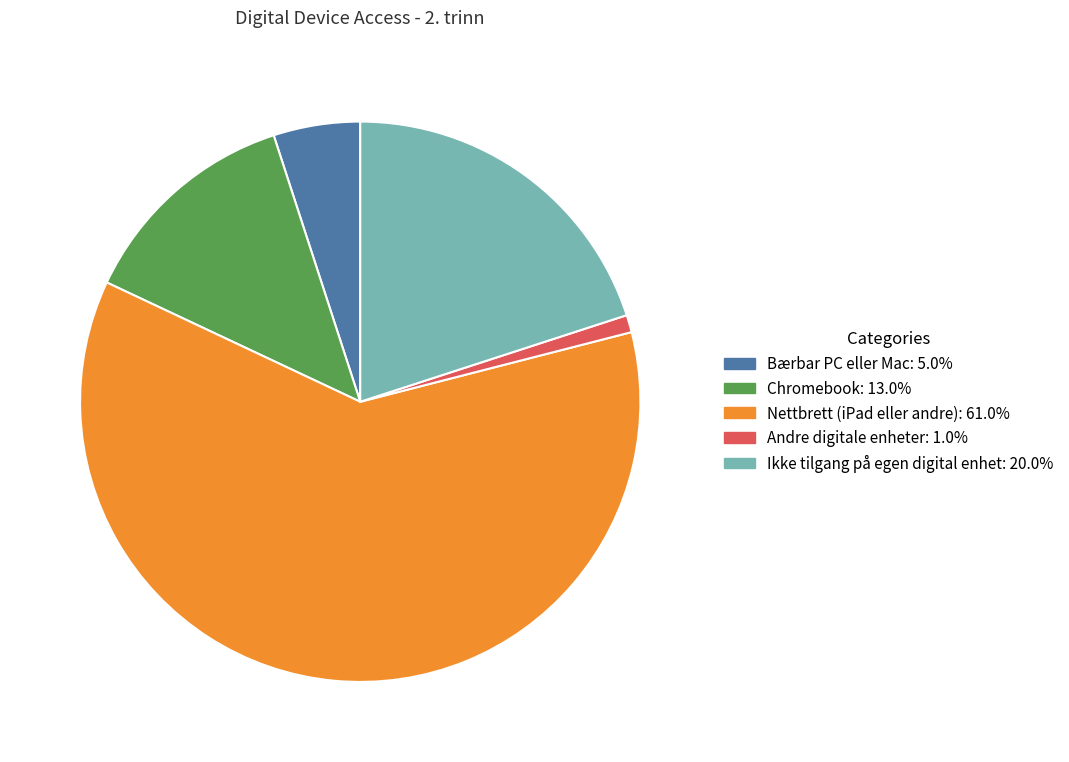

The Bærbar PC eller Mac slice represents 11% of the pie. True or false?

False